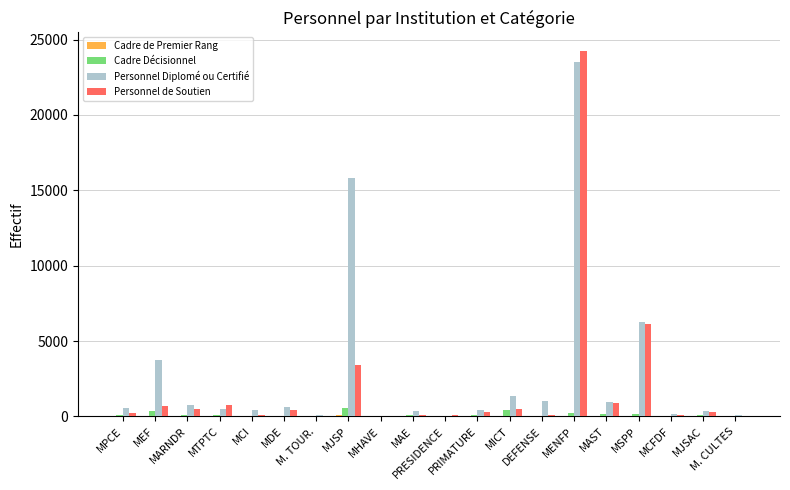

Which series has the largest range (max minus min)?

Personnel de Soutien